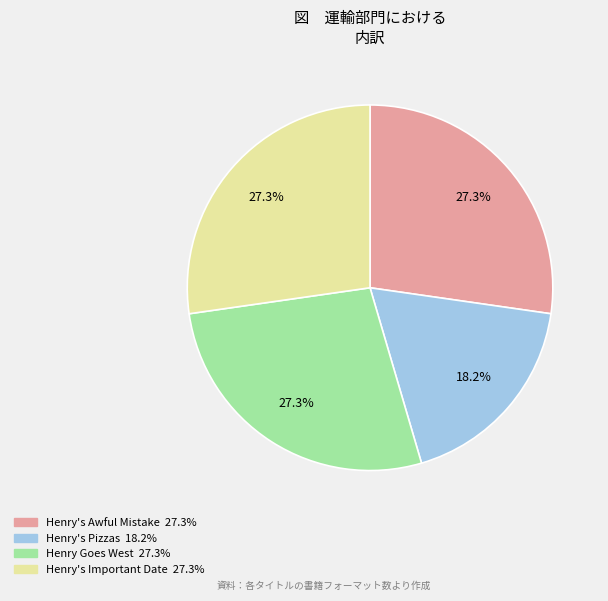

Count the number of slices in the pie.

4